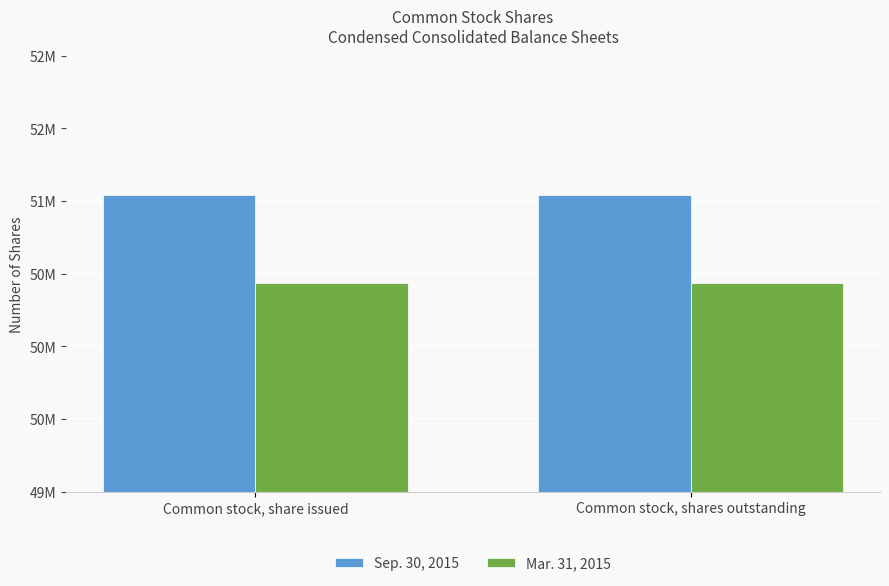

Rank the series at Common stock, shares outstanding from lowest to highest value.

Mar. 31, 2015, Sep. 30, 2015